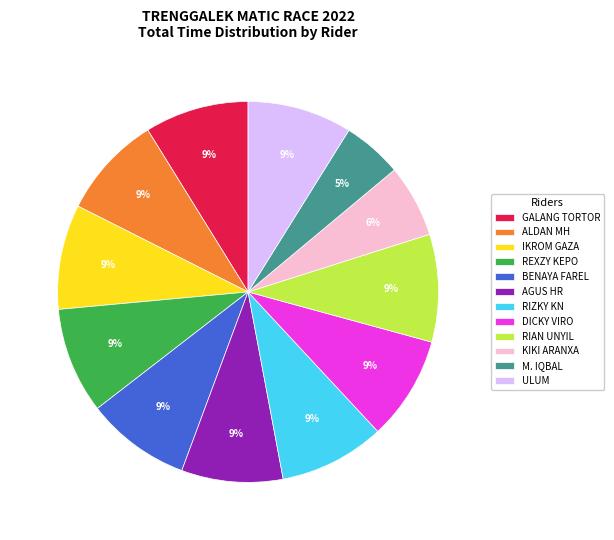

Is the sum of RIAN UNYIL and M. IQBAL greater than half?

No